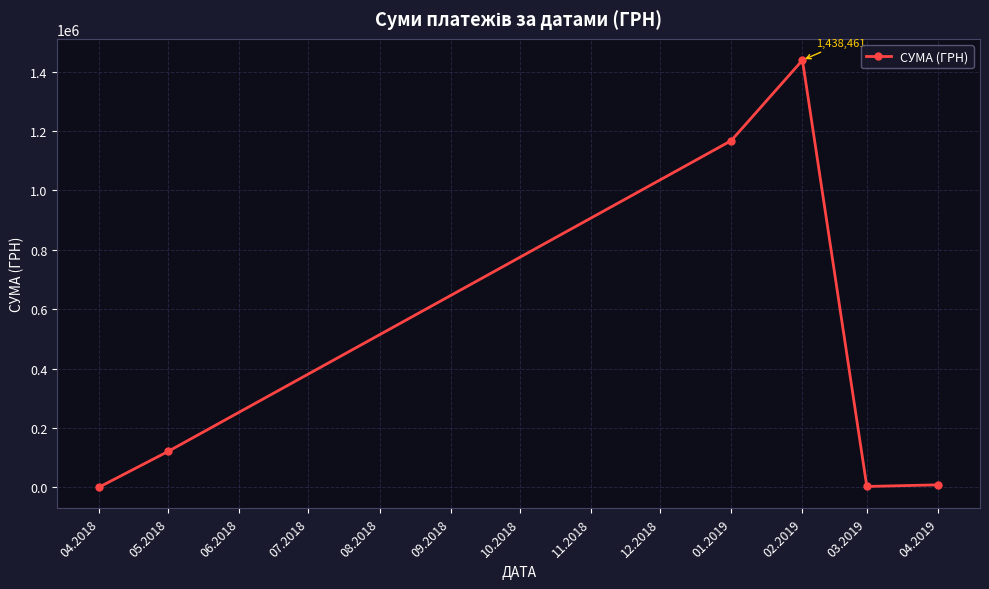

How many interior local peaks (higher than both neighbors) does the data have?

1